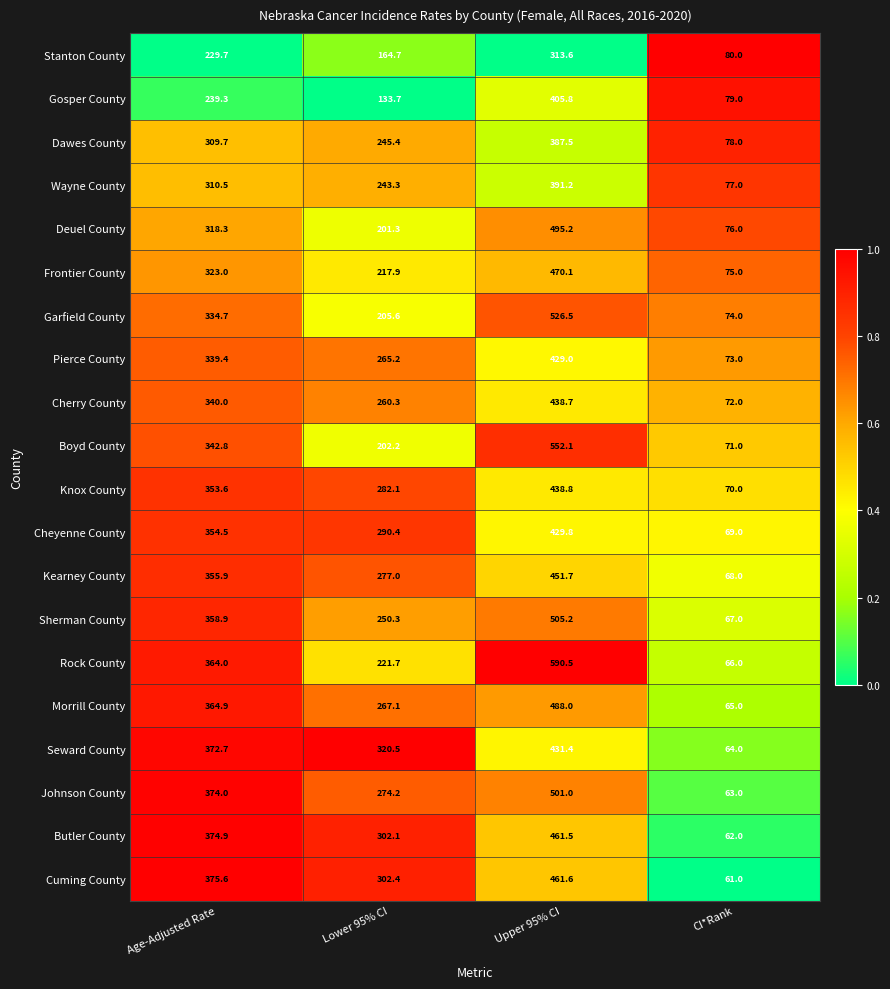

At which category is the sum across all series the highest?

Upper 95% CI